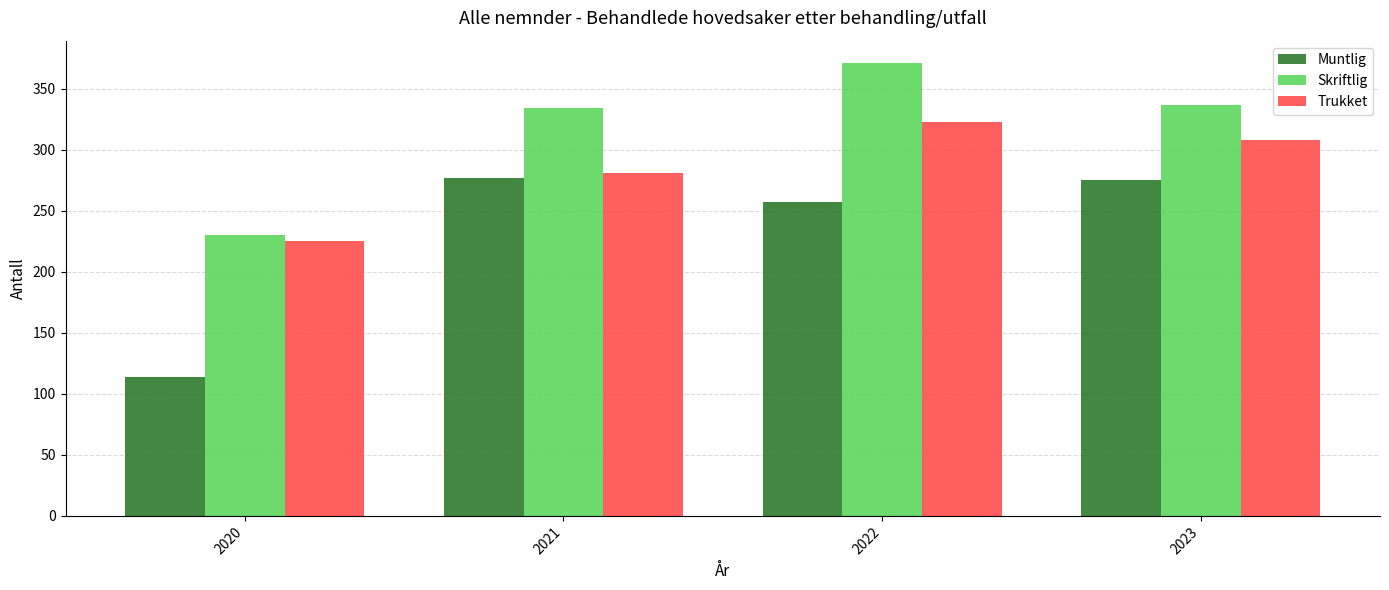

Which series has the widest spread of values?

Muntlig